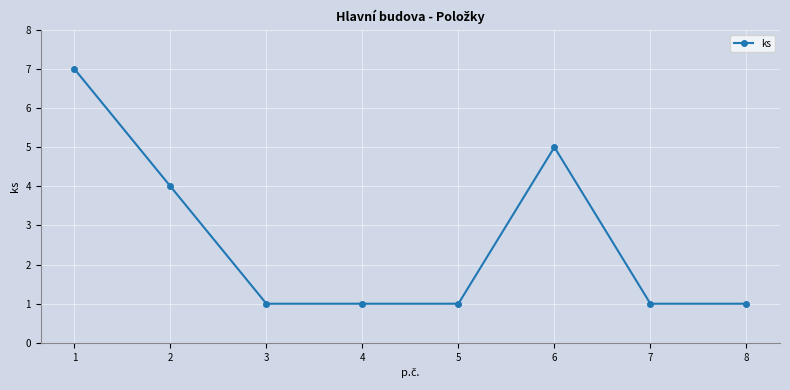

What is the smallest value displayed?

1